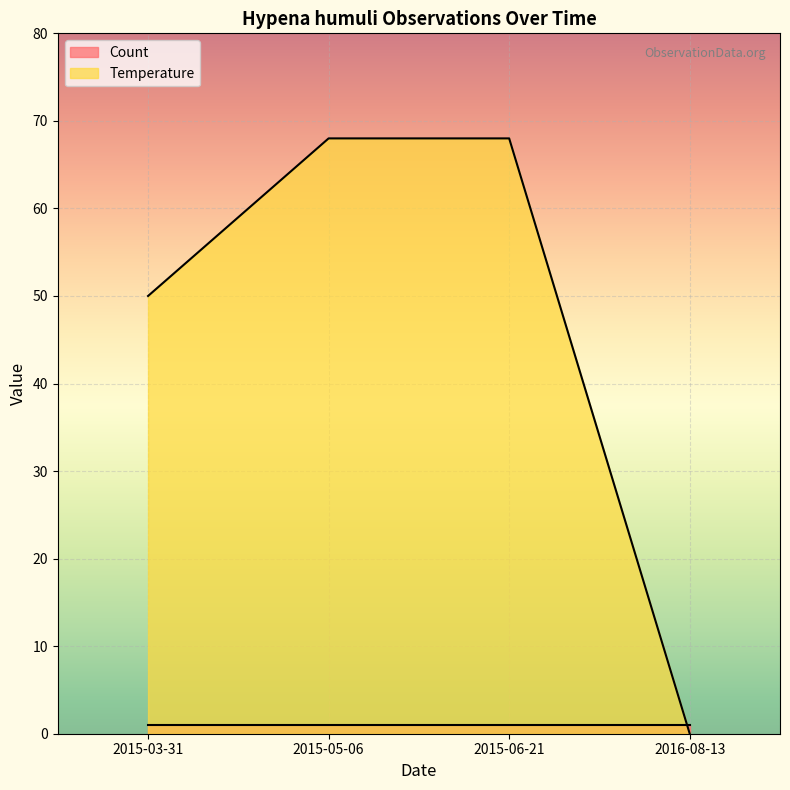

What is the greatest value displayed?

68